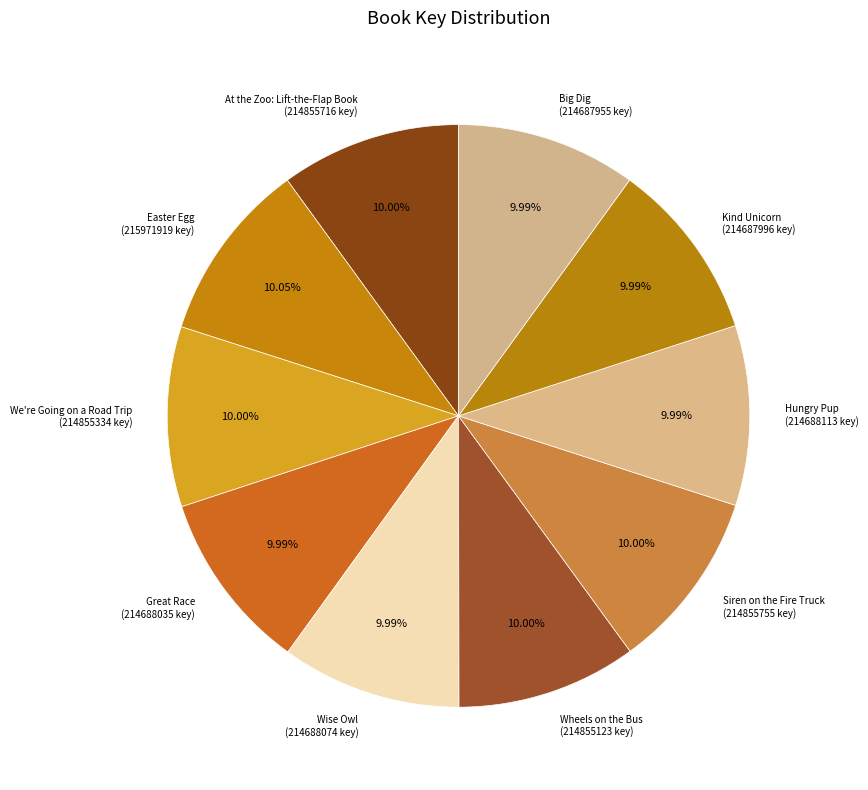

Does Easter Egg account for over 50% of the chart?

No